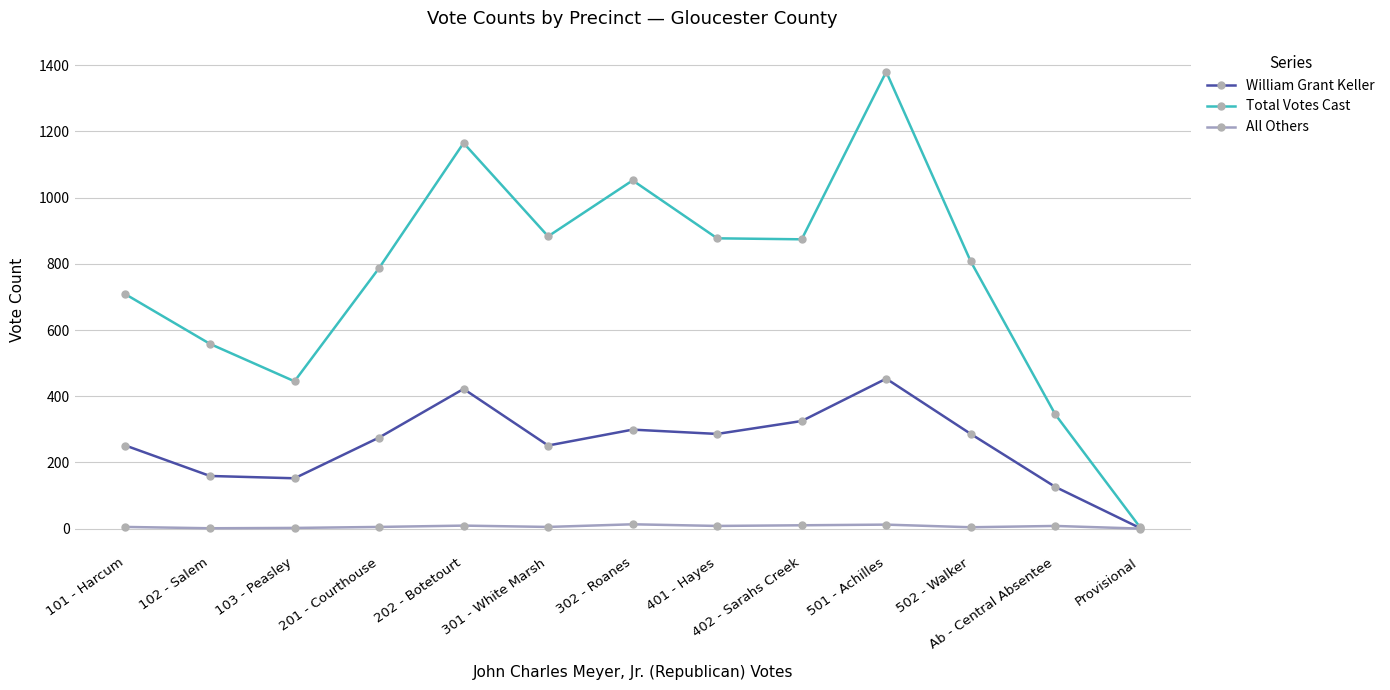

List the series in order of their overall mean, lowest first.

All Others, William Grant Keller, Total Votes Cast